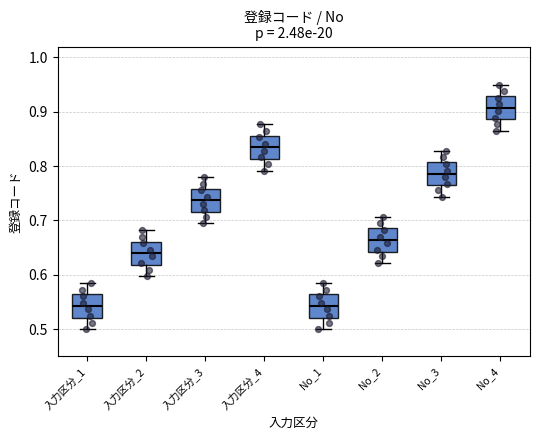

Reading left to right, transcribe this box plot: for each box, give where its median line is, the range the box spans, and where its two whiskers end, as read against the y-axis. The values are not printed on the chart, so give them approximately, as read against the axis.

入力区分_1: median 0.54, box 0.52 to 0.56, whiskers 0.50 to 0.59
入力区分_2: median 0.64, box 0.62 to 0.66, whiskers 0.60 to 0.68
入力区分_3: median 0.74, box 0.72 to 0.76, whiskers 0.69 to 0.78
入力区分_4: median 0.83, box 0.81 to 0.86, whiskers 0.79 to 0.88
No_1: median 0.54, box 0.52 to 0.56, whiskers 0.50 to 0.59
No_2: median 0.66, box 0.64 to 0.69, whiskers 0.62 to 0.71
No_3: median 0.79, box 0.76 to 0.81, whiskers 0.74 to 0.83
No_4: median 0.91, box 0.89 to 0.93, whiskers 0.86 to 0.95